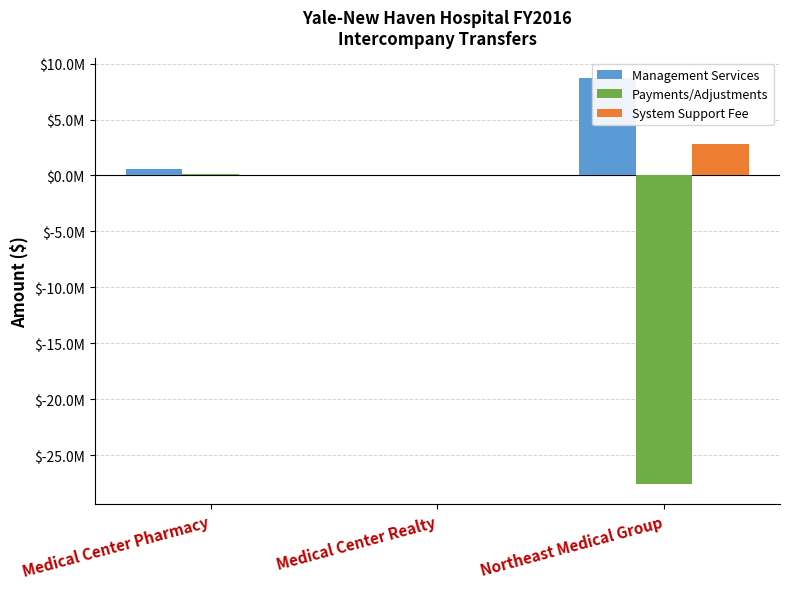

What is the label of the 1st bar from the left?

Medical Center Pharmacy